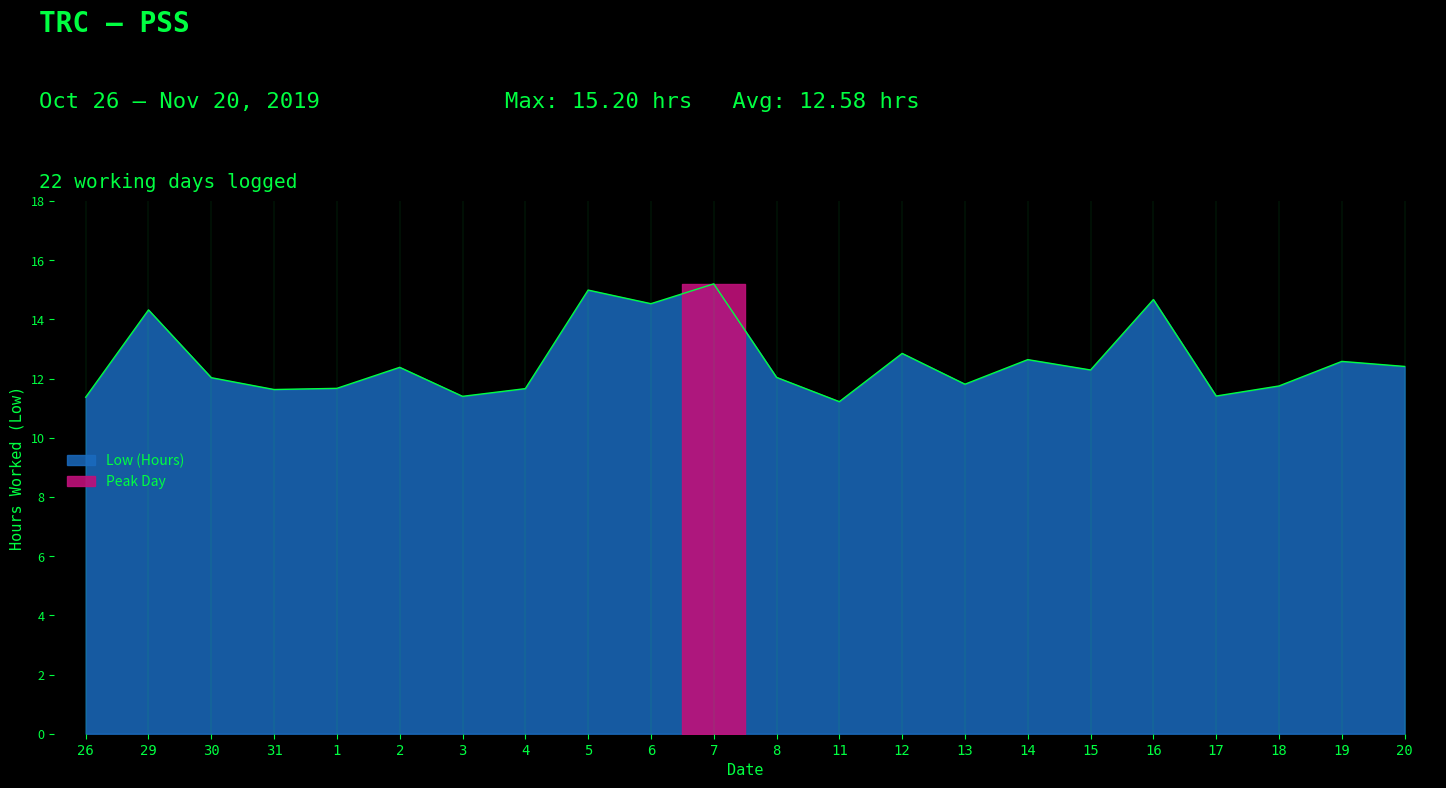

At which category does the chart reach its minimum across all series?

11